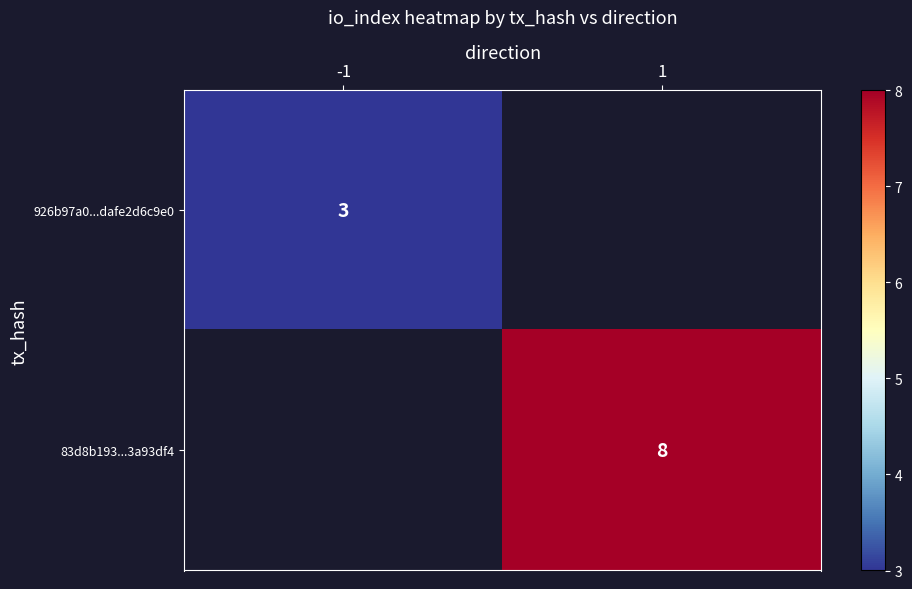

The value of 926b97a0...dafe2d6c9e0 at -1 is 3. True or false?

True